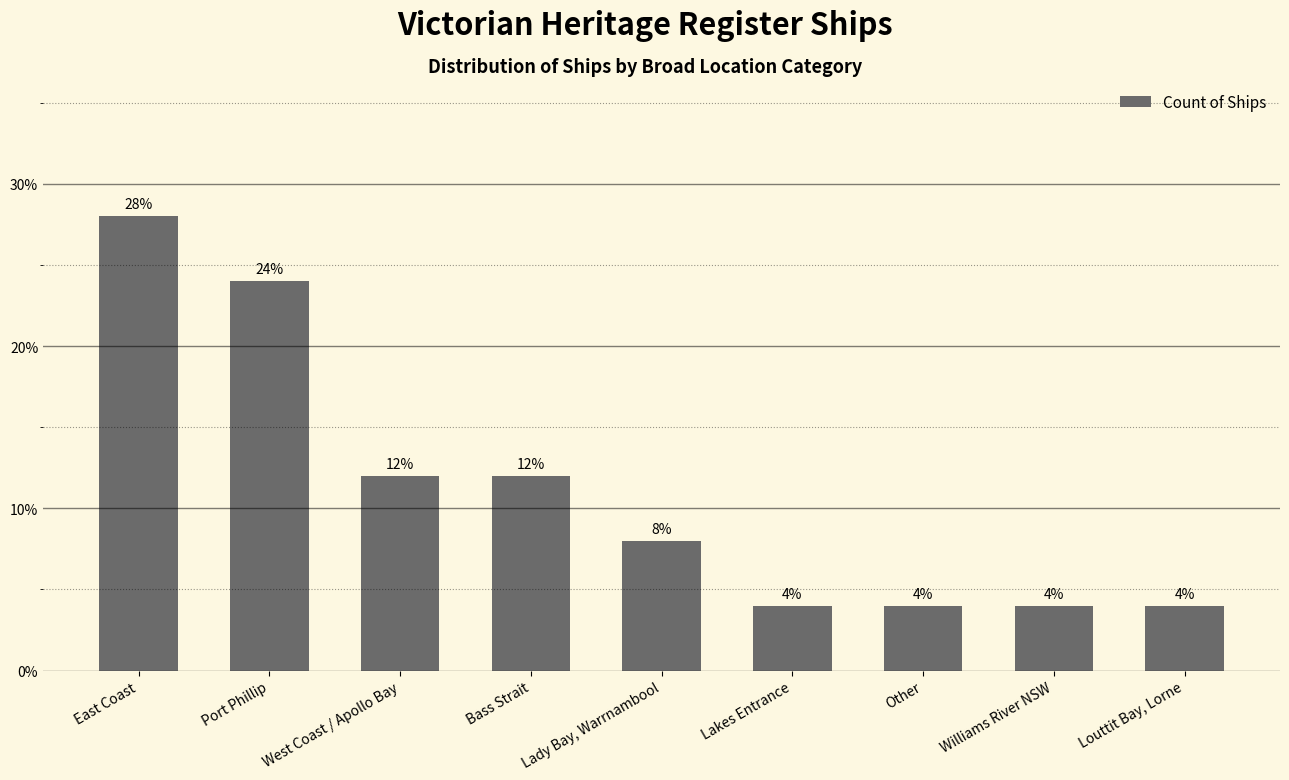

How many categories are shown in the chart?

9